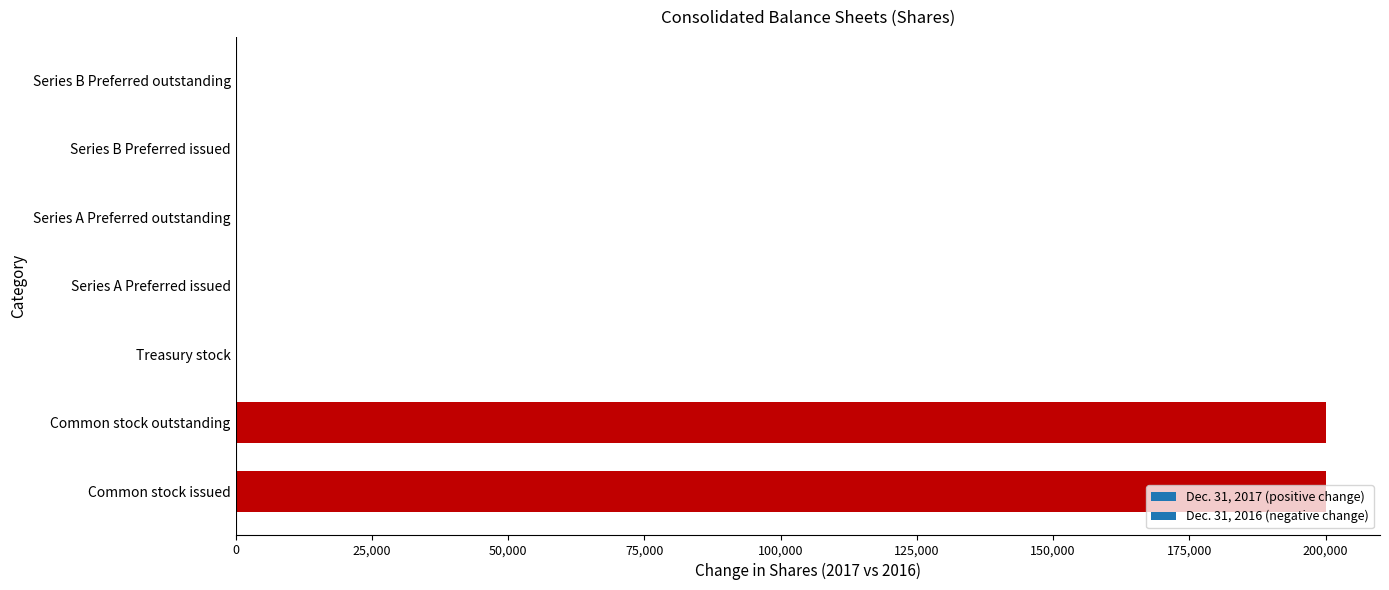

What is the maximum value shown in the chart?

200000